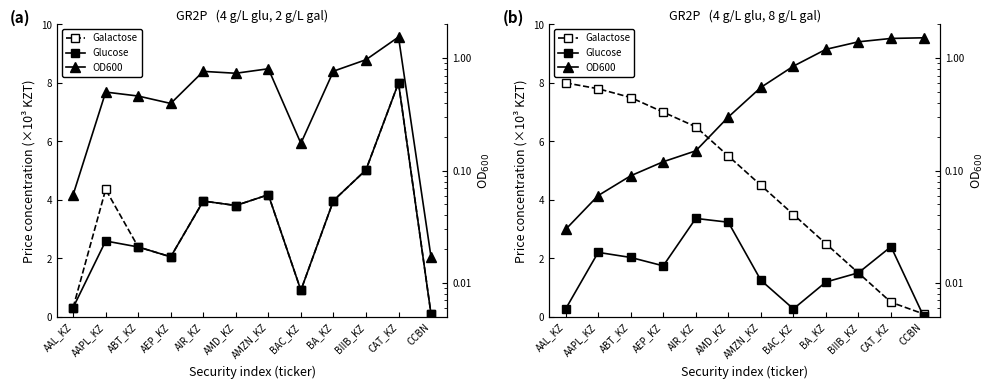

Where does the Glucose series first go above 1?

AAPL_KZ